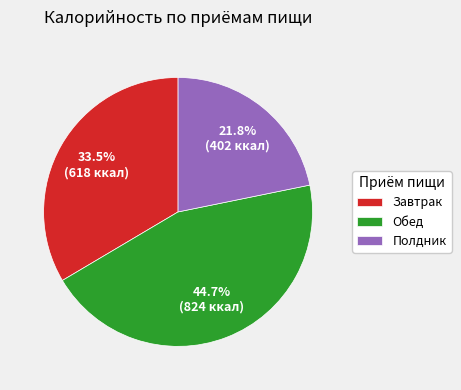

Does any single category account for the majority?

No